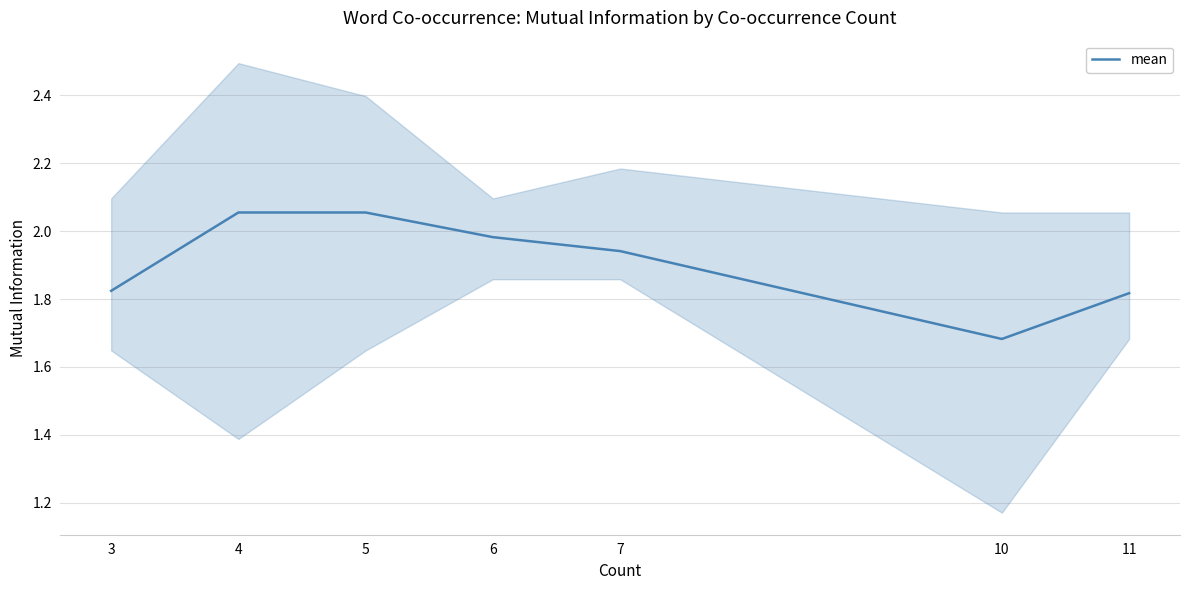

At which category does the chart reach its minimum across all series?

10